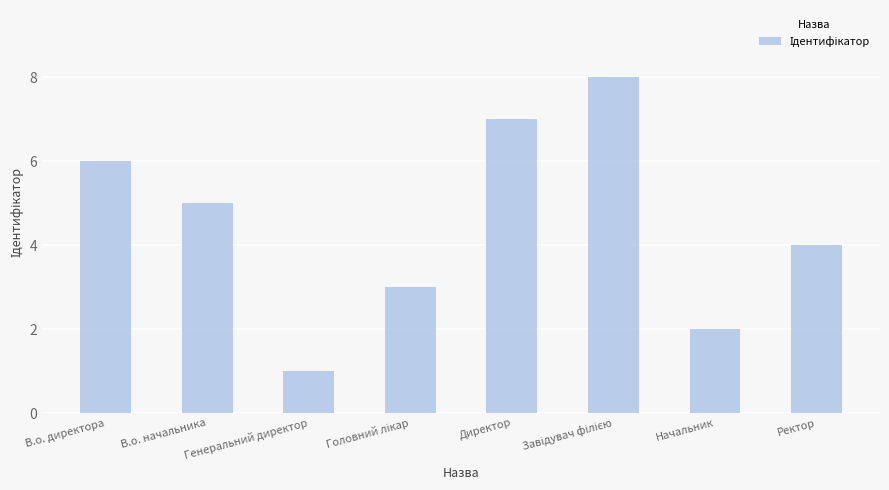

What is the maximum value shown in the chart?

8